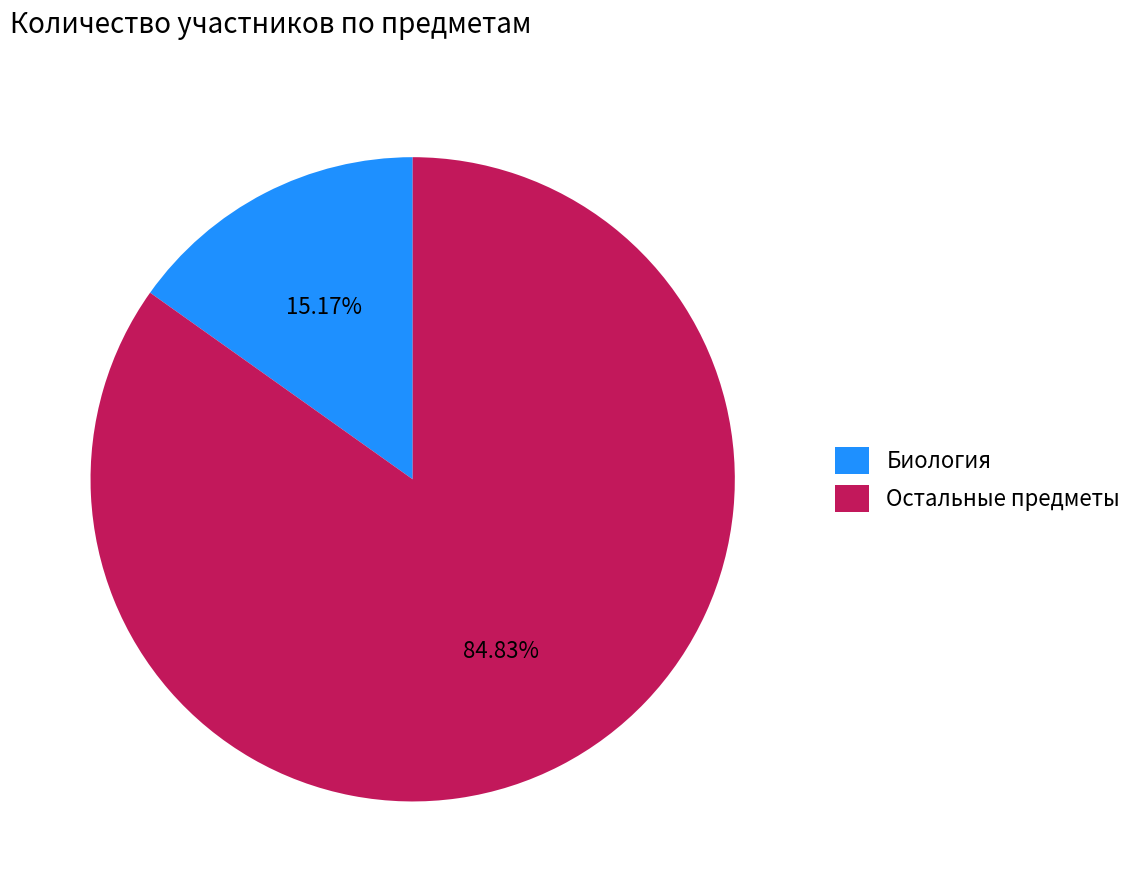

What is the ratio of the value at Остальные предметы to the value at Биология?

5.6